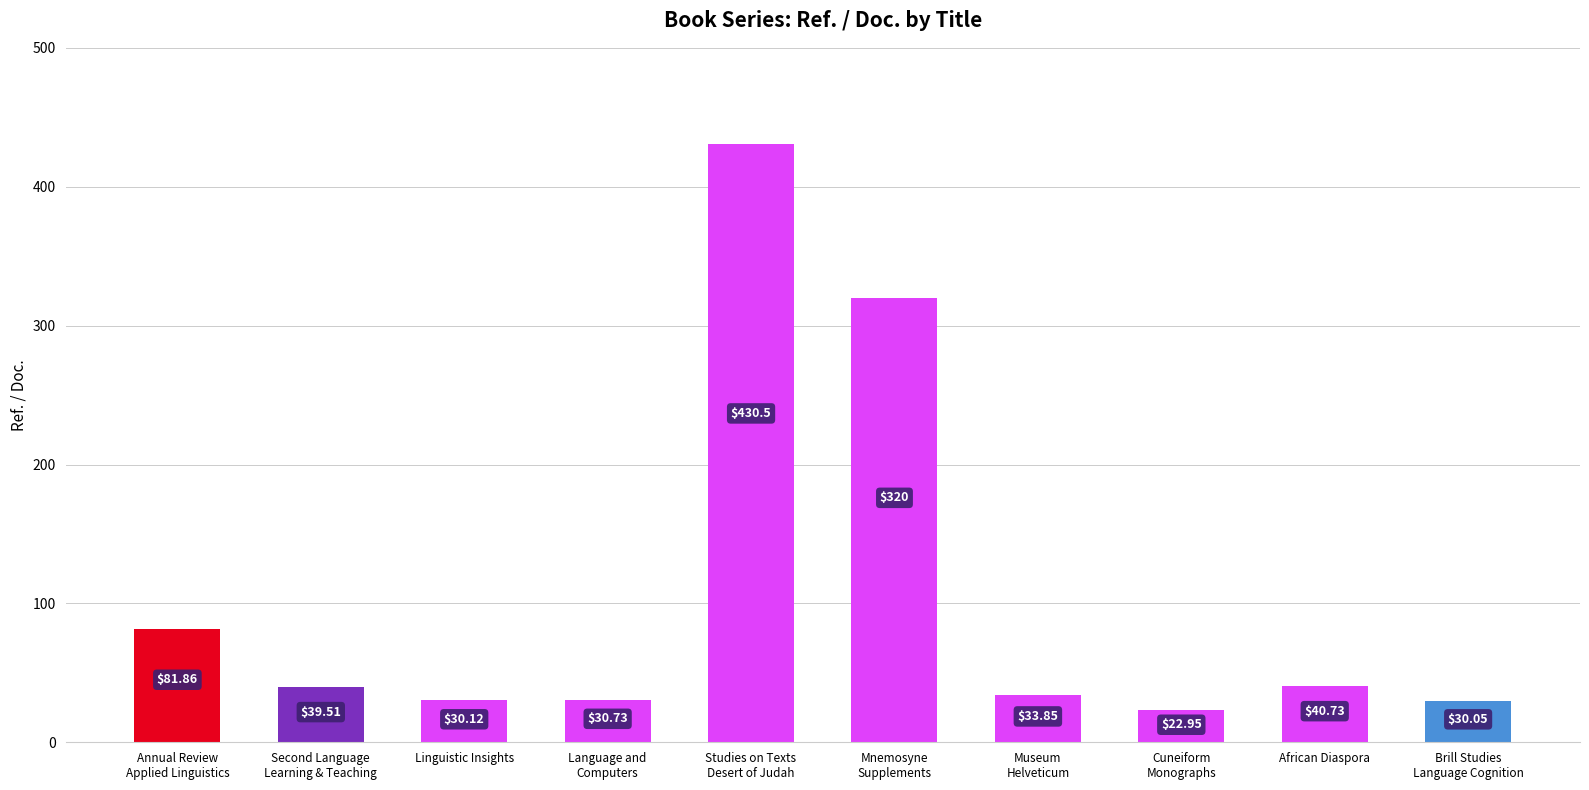

What is the difference between the values at Museum
Helveticum and Cuneiform
Monographs?

10.9